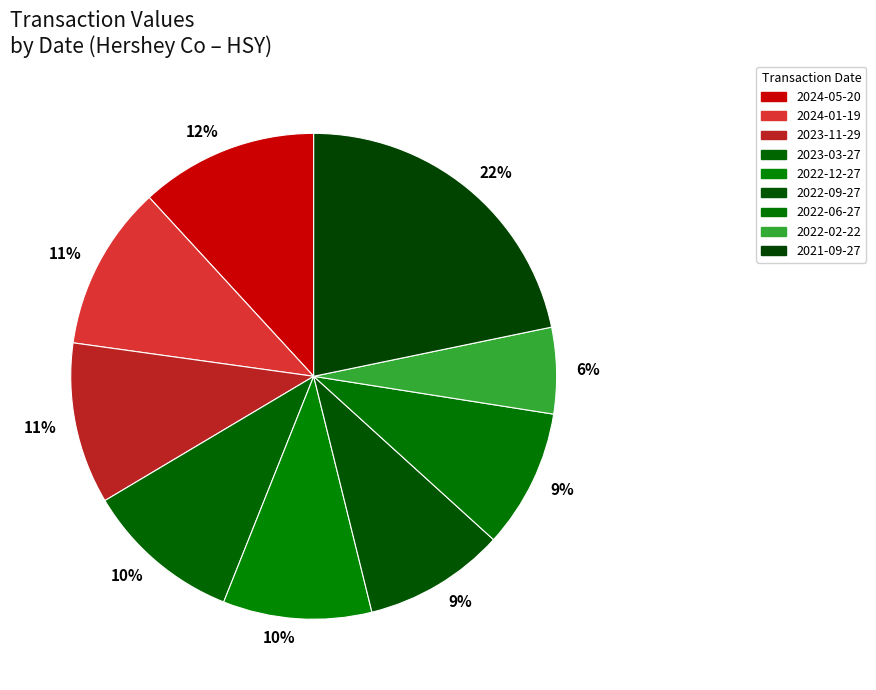

To the nearest percent, what is the combined percentage of 2022-02-22 and 2022-06-27?

15%